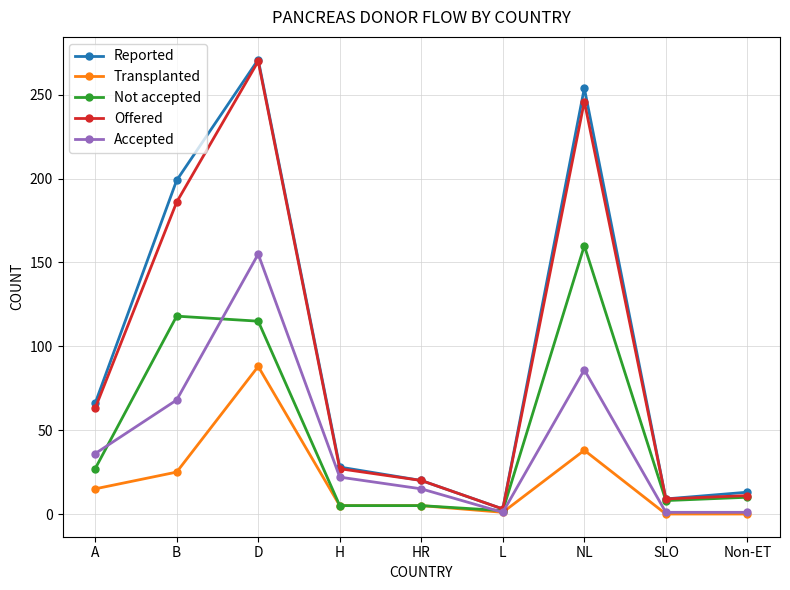

Is it true that Not accepted equals 115 at D?

True